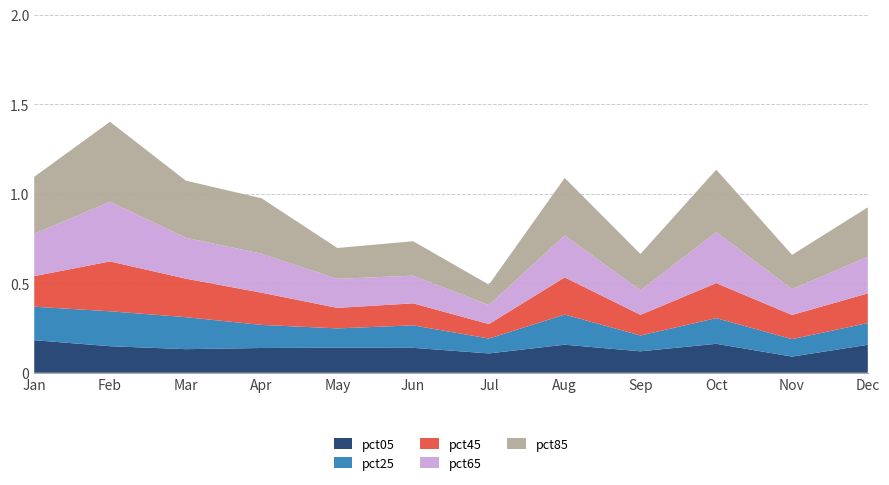

Reading left to right, extract all data points from this chart.

pct05: 0.2	0.1	0.1	0.1	0.1	0.1	0.1	0.2	0.1	0.2	0.1	0.2
pct25: 0.2	0.2	0.2	0.1	0.1	0.1	0.1	0.2	0.1	0.1	0.1	0.1
pct45: 0.2	0.3	0.2	0.2	0.1	0.1	0.1	0.2	0.1	0.2	0.1	0.2
pct65: 0.2	0.3	0.2	0.2	0.2	0.2	0.1	0.2	0.1	0.3	0.1	0.2
pct85: 0.3	0.4	0.3	0.3	0.2	0.2	0.1	0.3	0.2	0.3	0.2	0.3